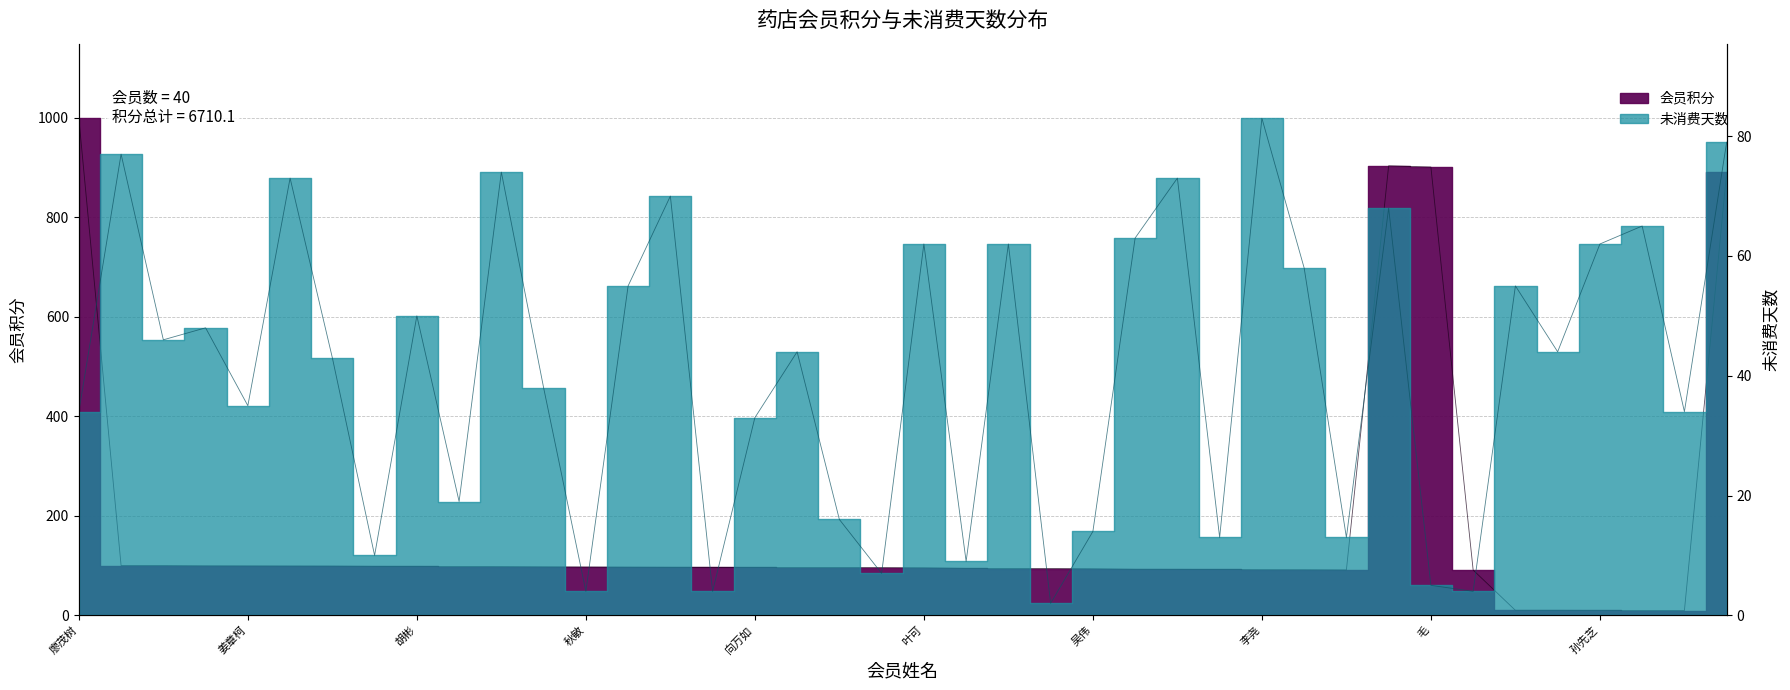

What position from the right is 毛?

8